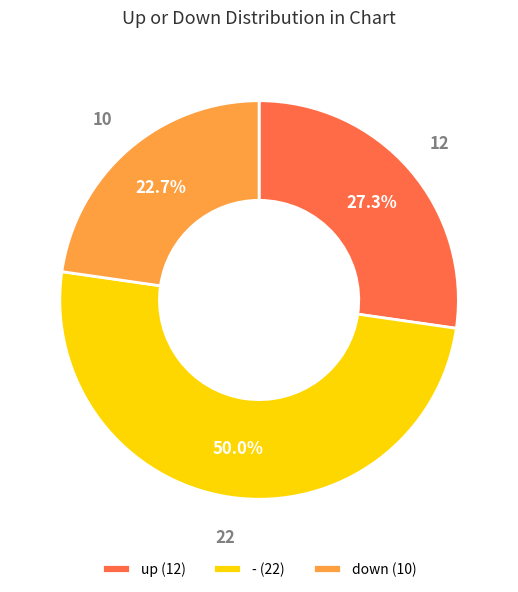

Is it true that down is 23% of the pie?

True